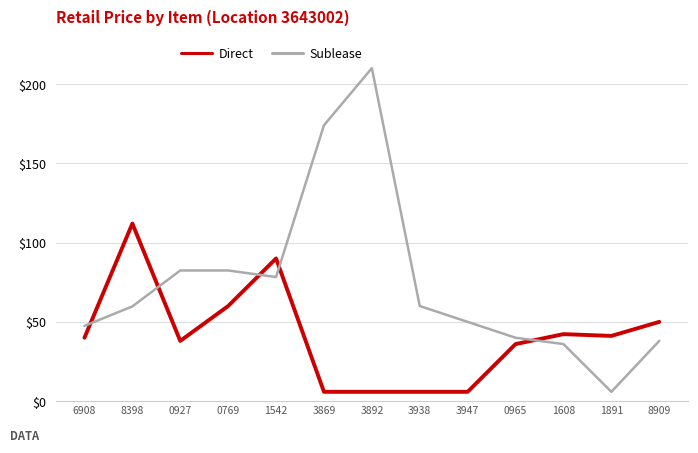

What is the difference between the second highest and second lowest values in the Direct series?

84.1